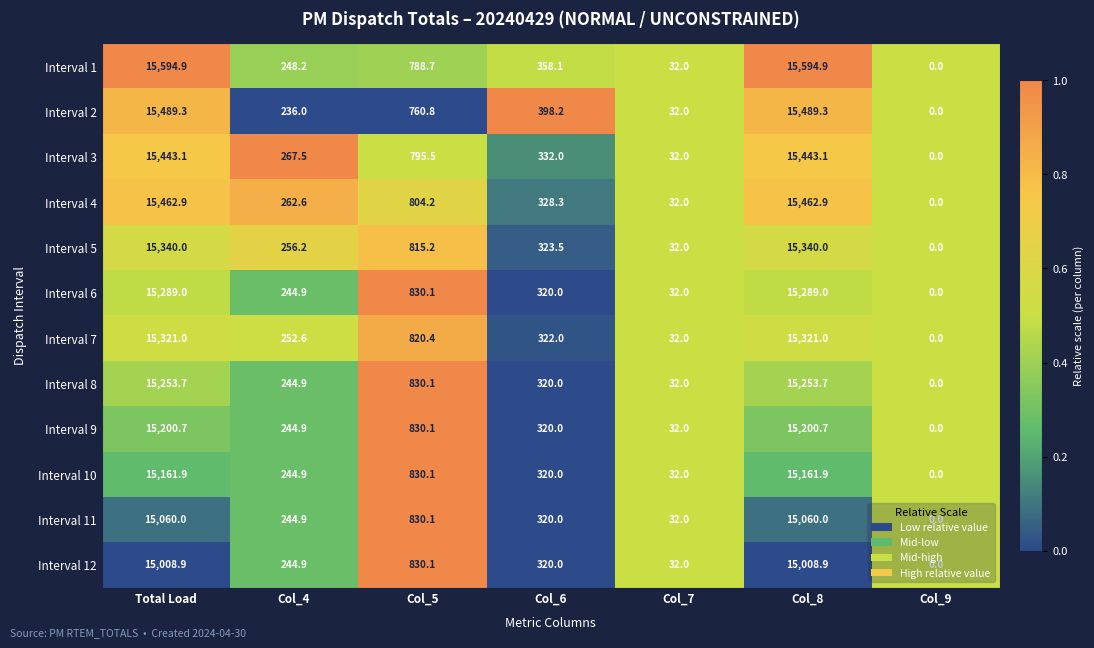

Which series has the widest spread of values?

Interval 1